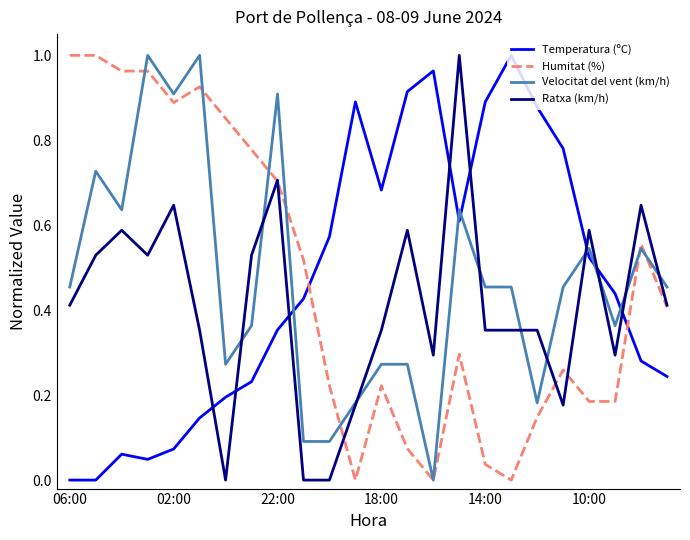

How many intersections are there between Velocitat del vent (km/h) and Temperatura (ºC)?

6